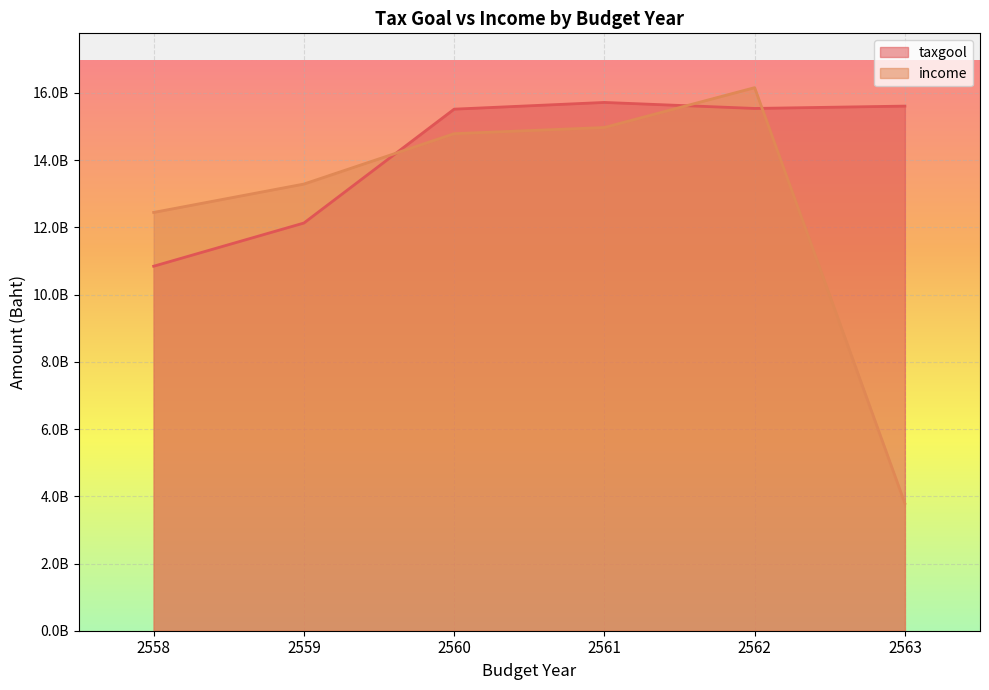

Between 2558 and 2561, which series saw the biggest shift?

taxgool